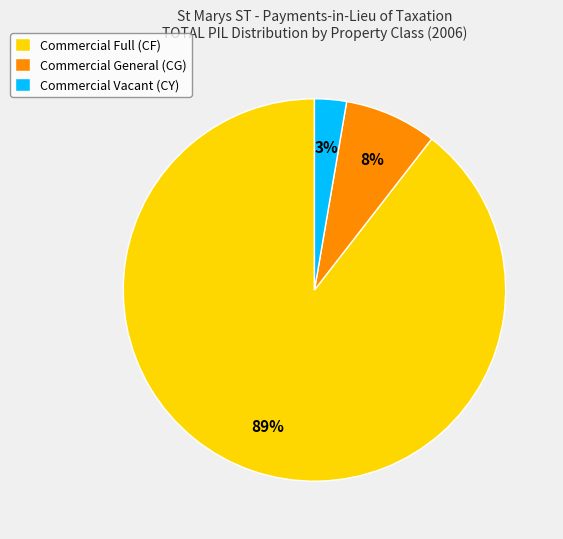

Combined, do Commercial General (CG) and Commercial Vacant (CY) account for over 50%?

No